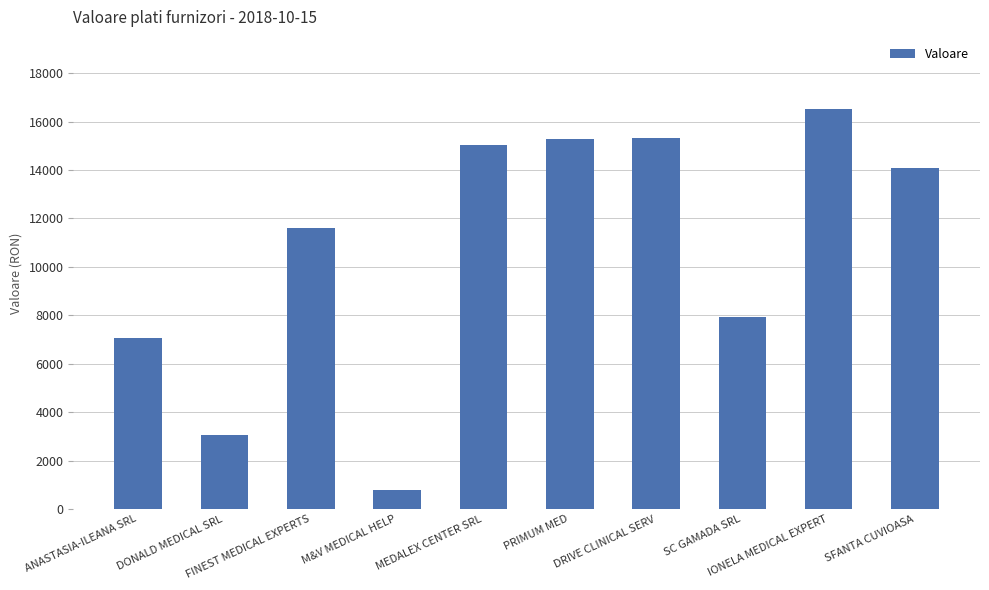

What position from the right is DRIVE CLINICAL SERV?

4